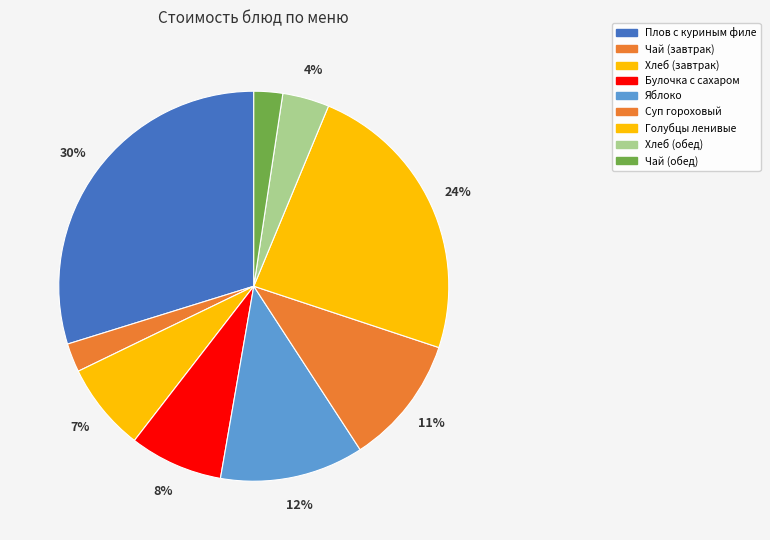

Between Суп гороховый and Чай (обед), which is larger?

Суп гороховый